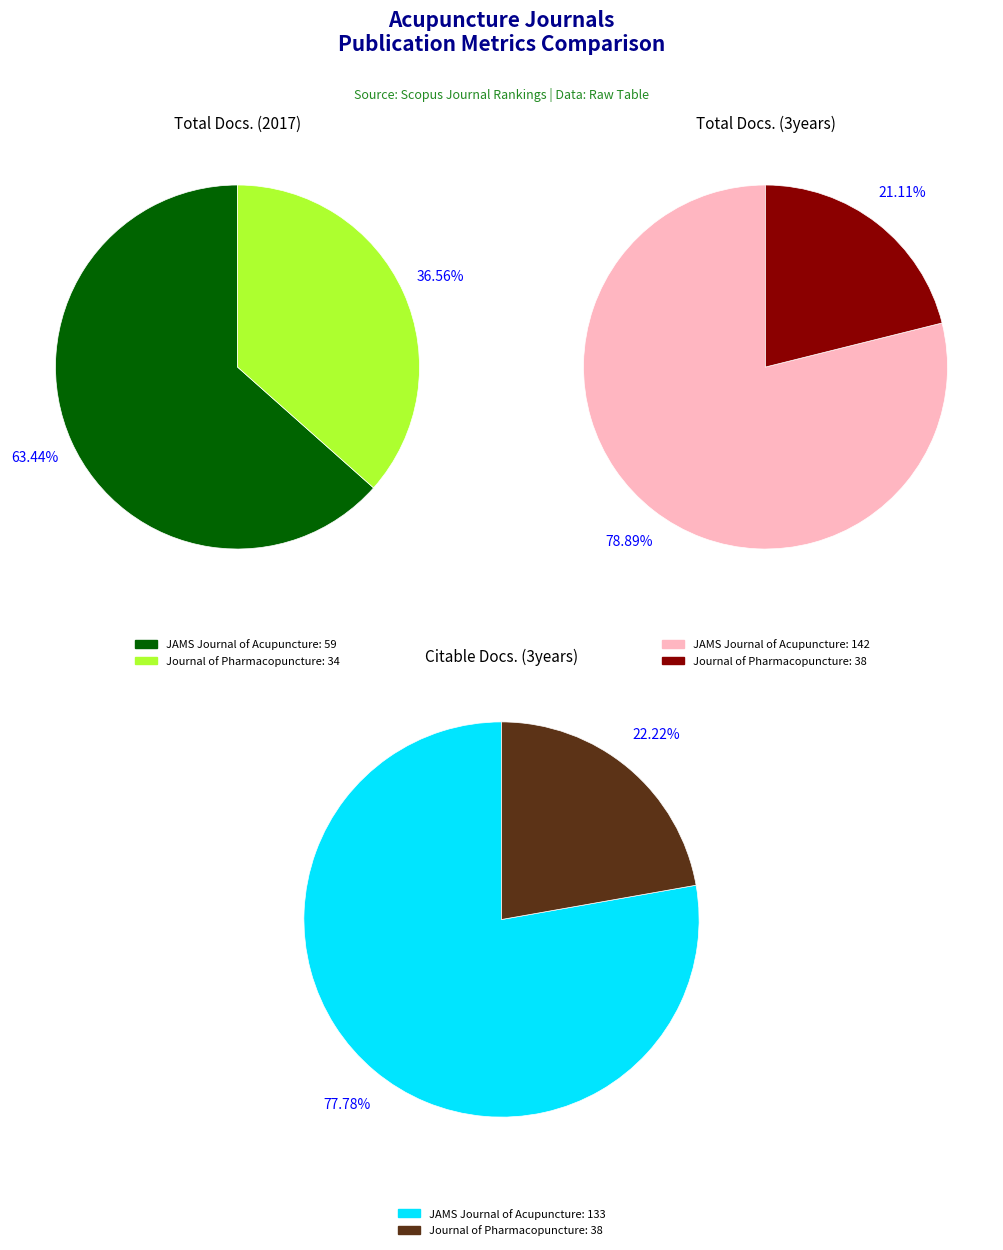

Combined, what portion of the pie is Journal of Pharmacopuncture and JAMS Journal of Acupuncture?

100.0%